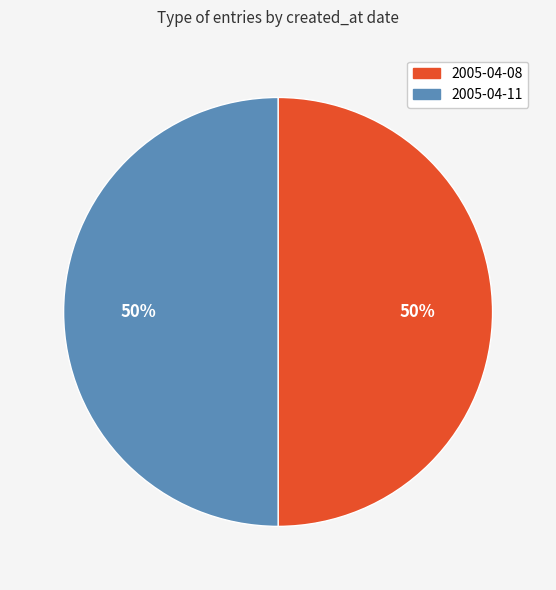

Approximately how many times larger is the value at 2005-04-08 compared to 2005-04-11?

1.0